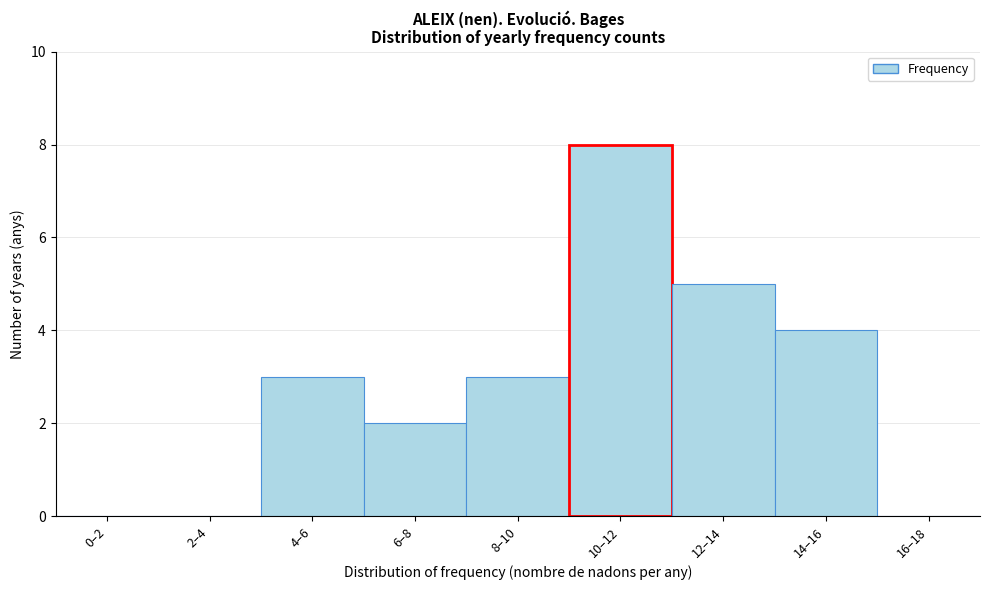

Reading left to right, extract all data points from this chart.

0–2=0	2–4=0	4–6=3	6–8=2	8–10=3	10–12=8	12–14=5	14–16=4	16–18=0